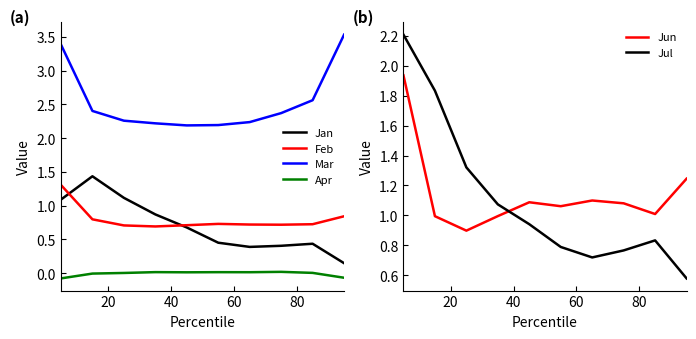

How many series are shown in this chart?

6